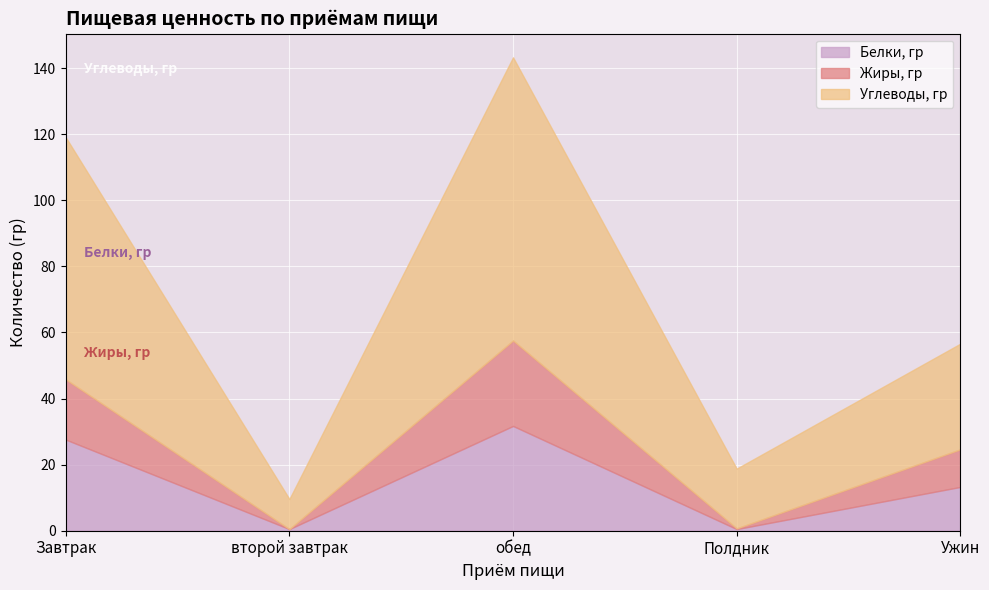

True or false: Углеводы, гр and Жиры, гр cross at least once.

False